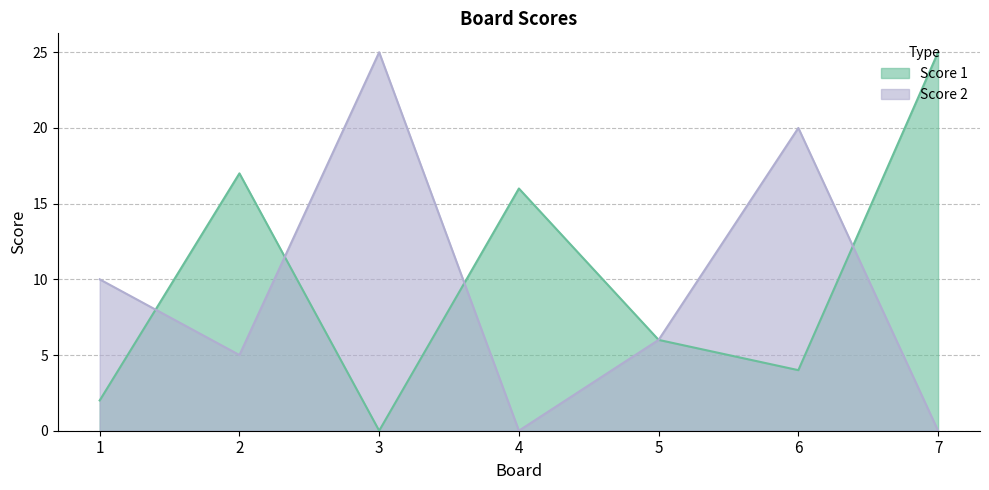

Where do Score 2 and Score 1 first cross each other?

1 and 2